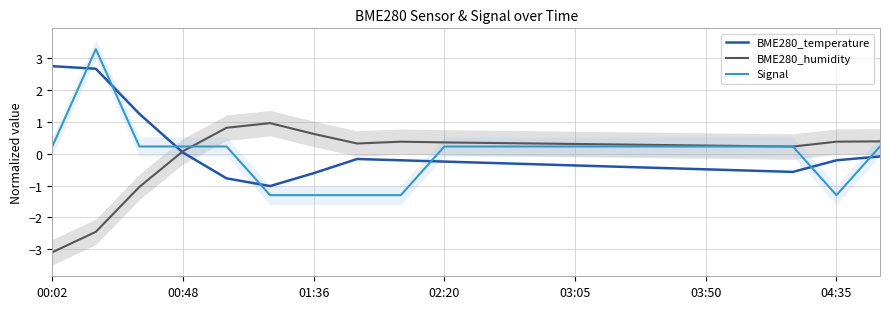

True or false: Signal and BME280_temperature cross at least once.

True